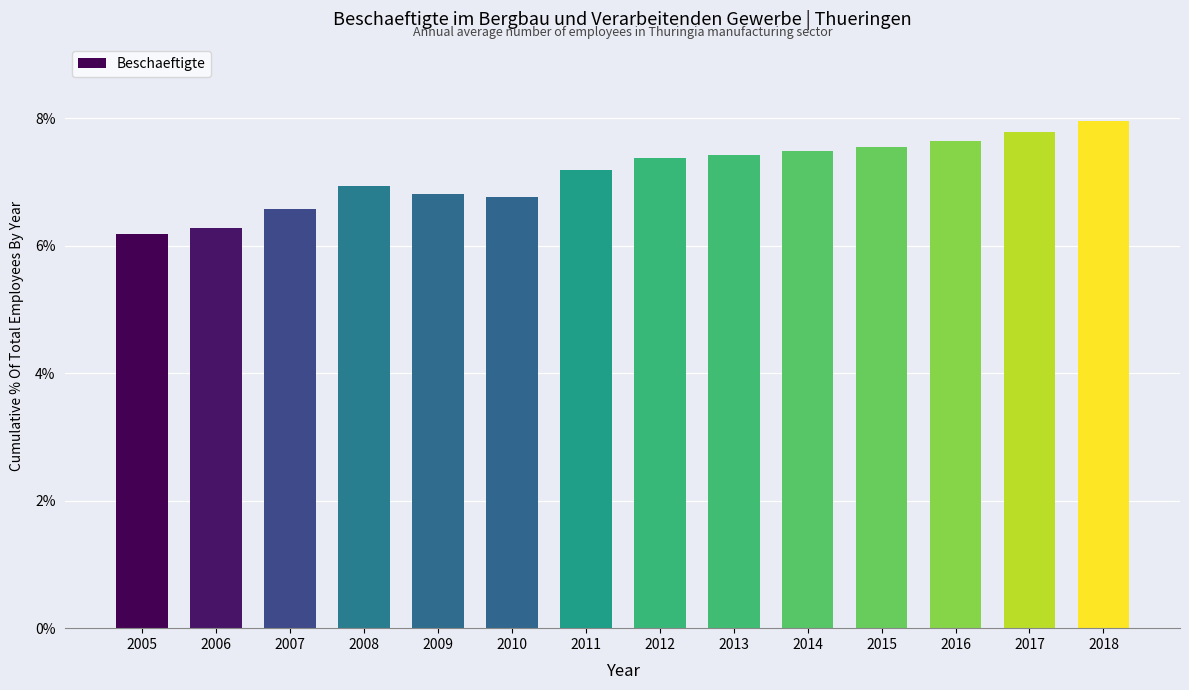

At which label is the value closest to 7?

2008